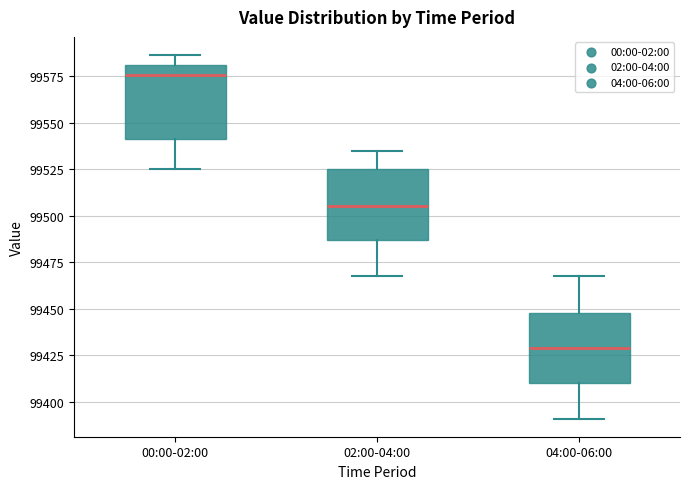

Which box's median line is the lowest?

04:00-06:00